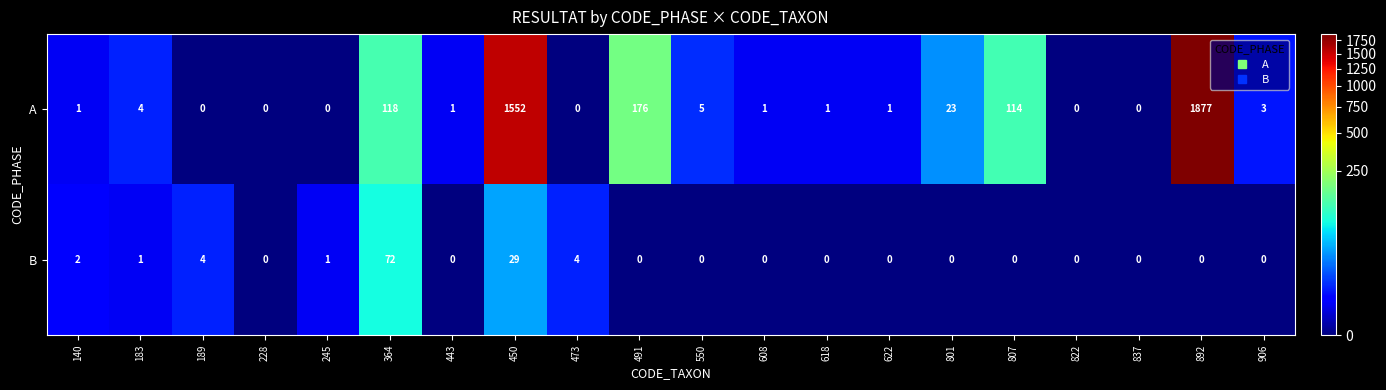

Is it true that A equals 745 at 837?

False